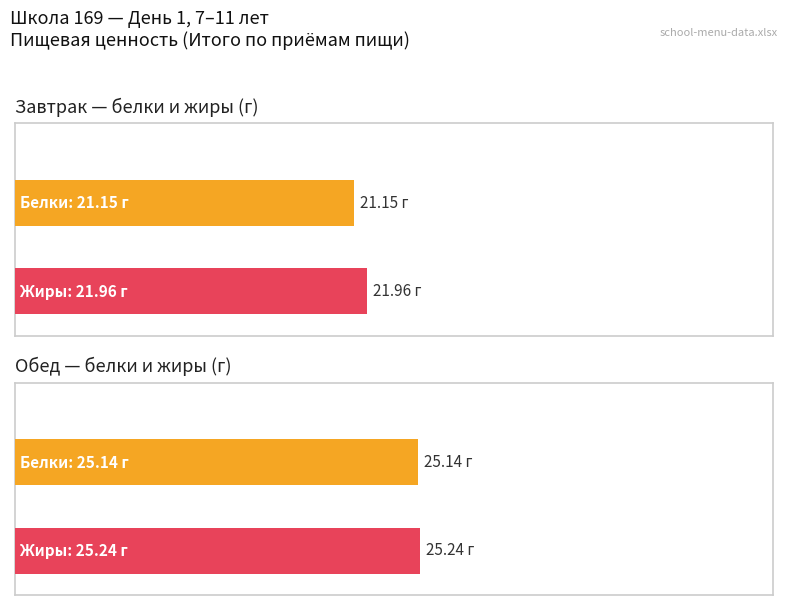

At which category is the sum across all series the highest?

Обед (Итого)